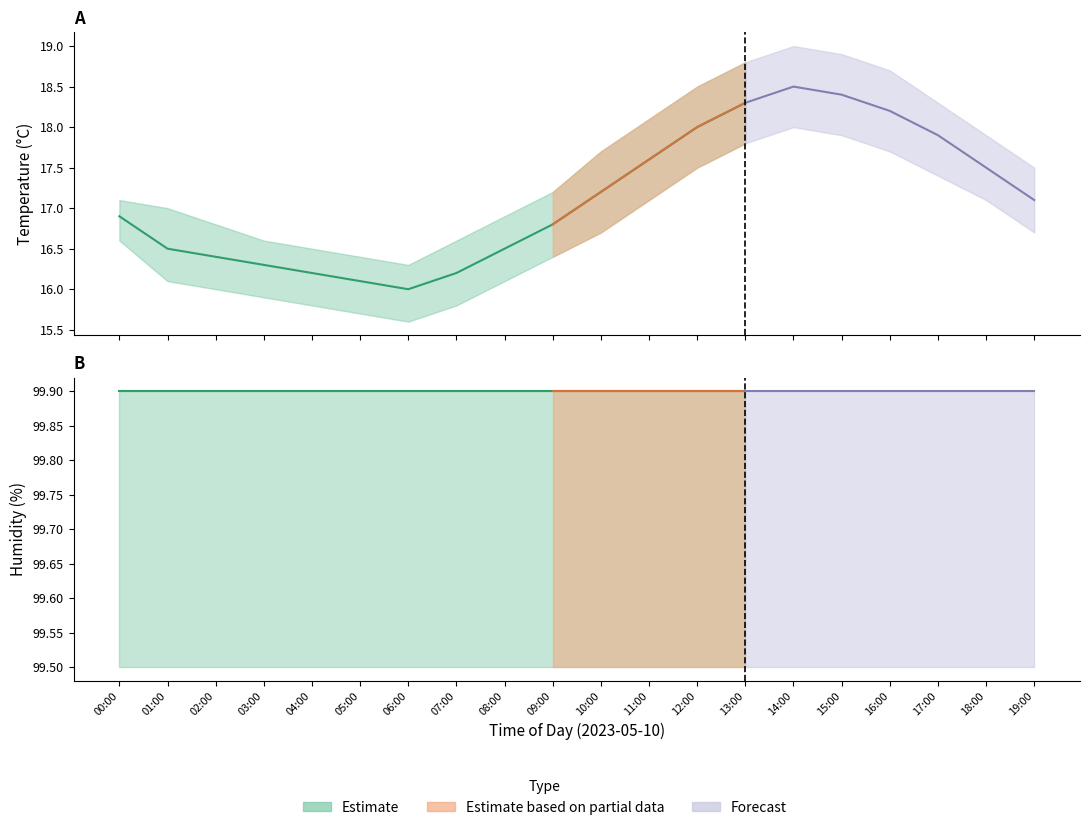

Reading left to right, extract all data points from this chart.

temperature: 16.9	16.5	16.4	16.3	16.2	16.1	16.0	16.2	16.5	16.8	17.2	17.6	18.0	18.3	18.5	18.4	18.2	17.9	17.5	17.1
humidity: 99.9	99.9	99.9	99.9	99.9	99.9	99.9	99.9	99.9	99.9	99.9	99.9	99.9	99.9	99.9	99.9	99.9	99.9	99.9	99.9